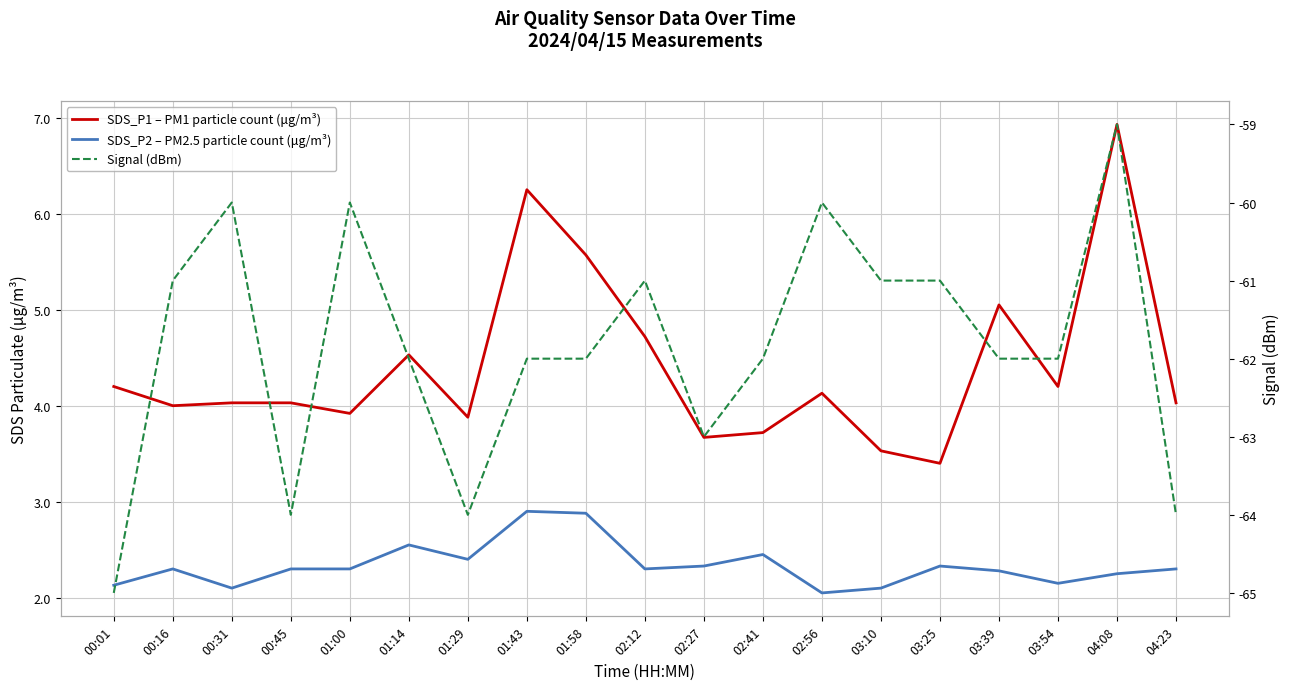

What is the maximum value for Signal (dBm)?

-59.0